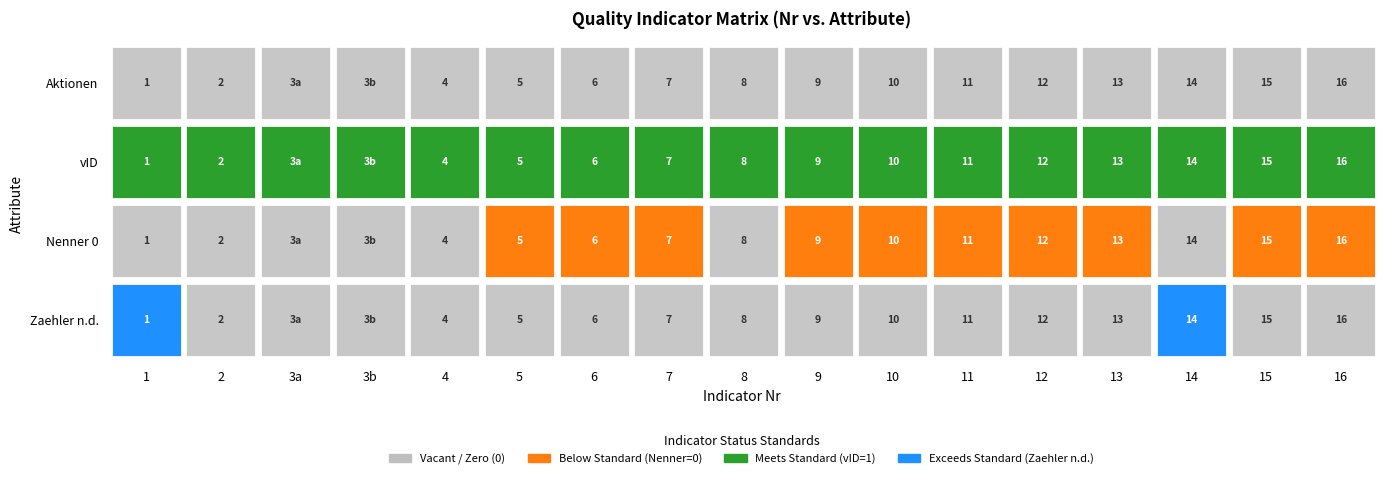

How many data points in Nenner_0 are less than 1?

7